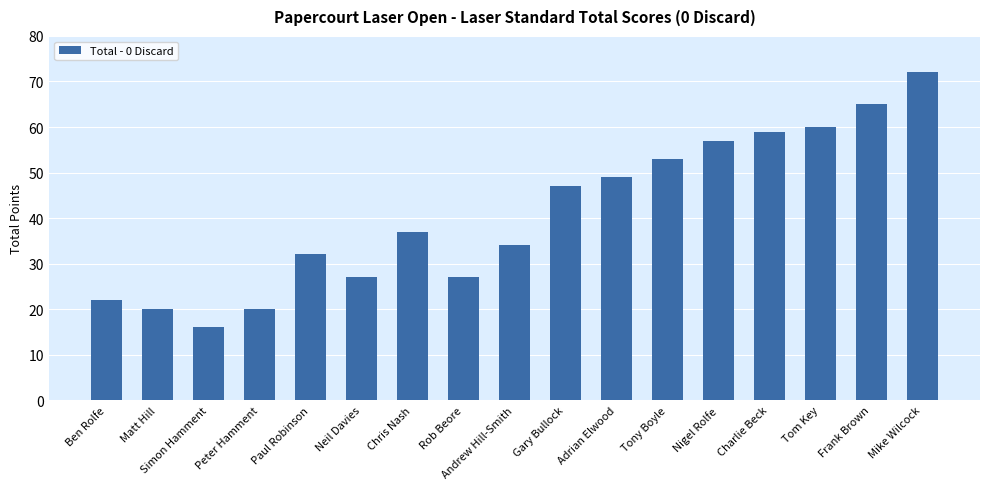

What is the ratio of the value at Frank Brown to the value at Ben Rolfe?

3.0